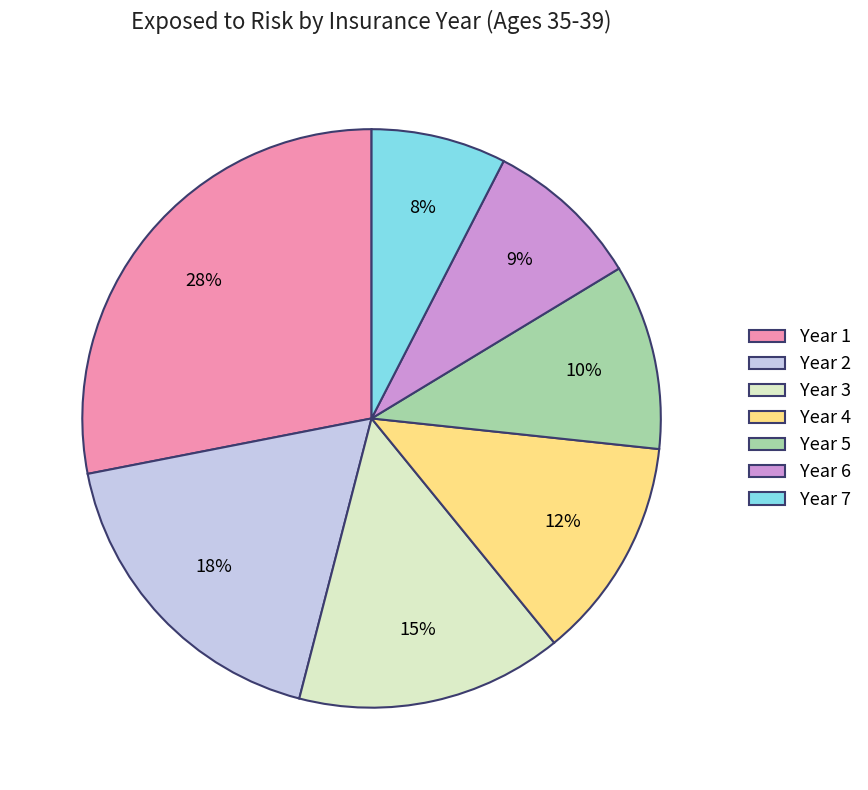

To the nearest percent, what is the average slice percentage?

14%